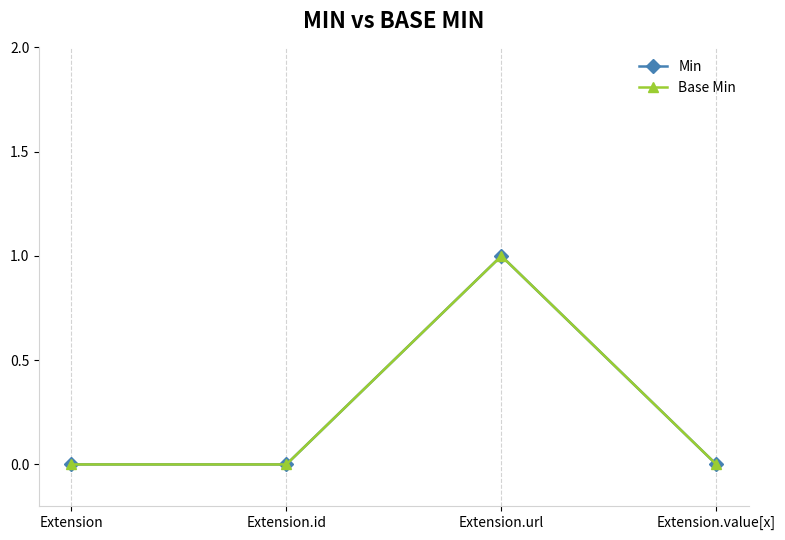

Is this an area chart (filled region under the line)?

No